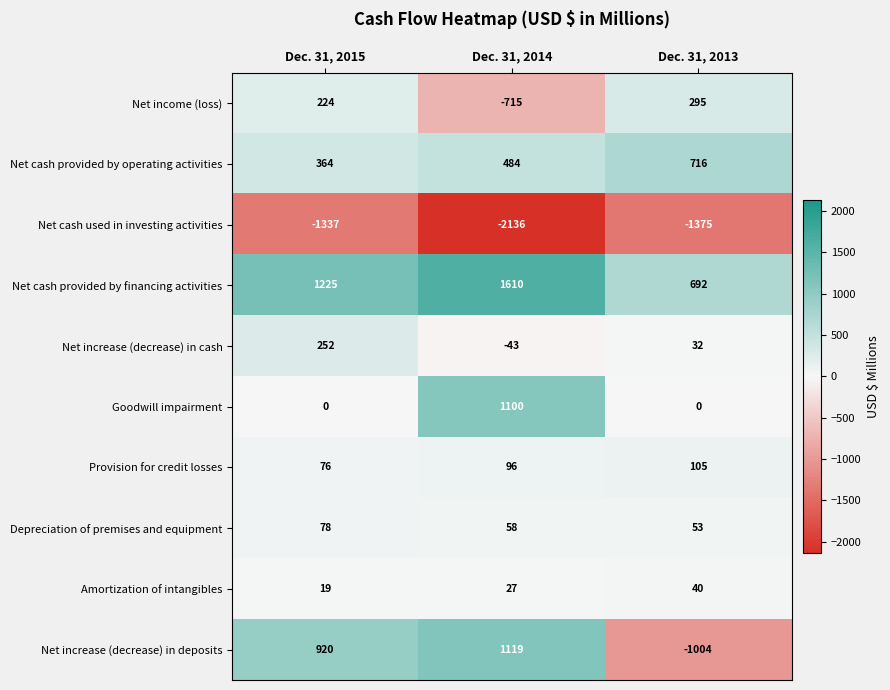

What is the minimum value for Net income (loss)?

-715